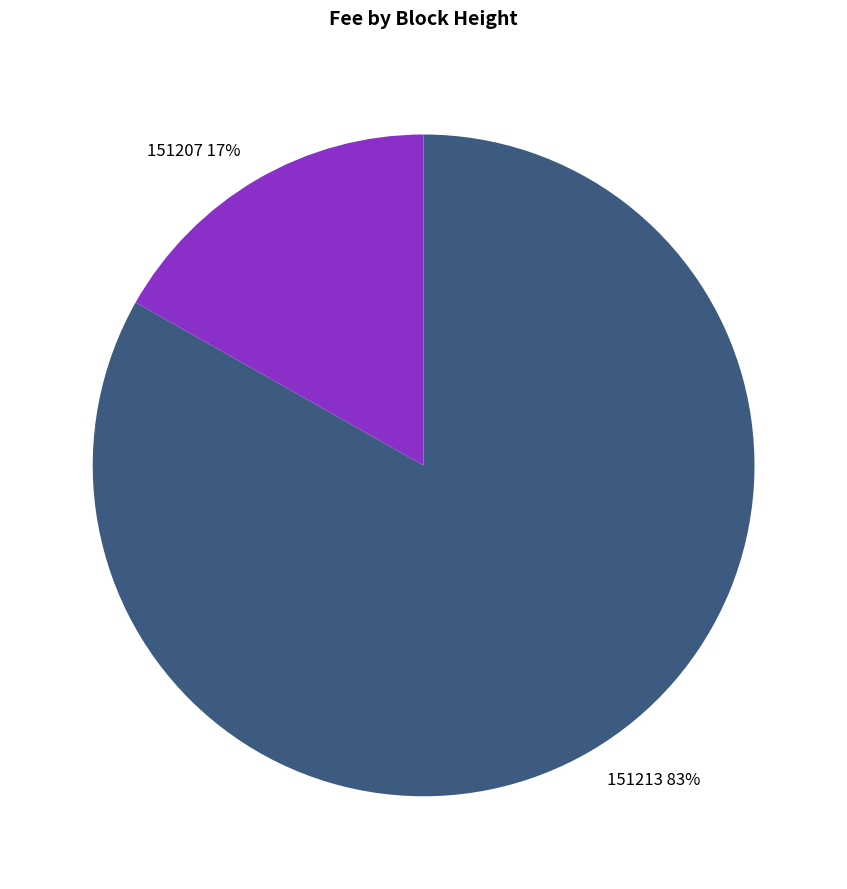

Rank the categories by value from highest to lowest.

151213, 151207